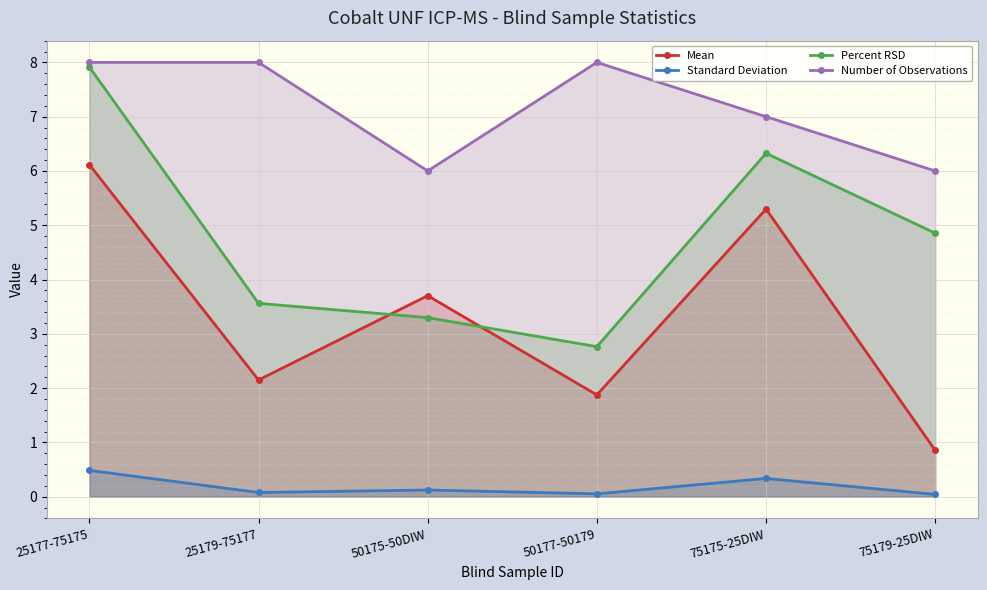

What is the spread (max minus min) of values at 50177-50179?

7.9